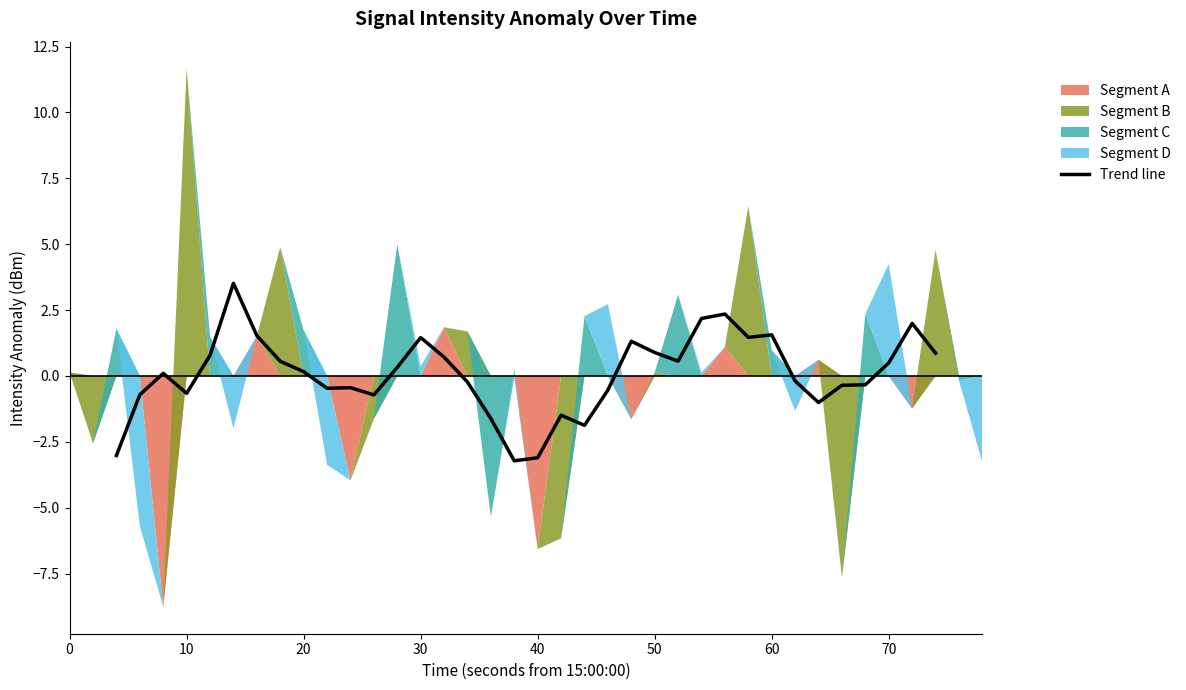

The value of Trend line at 60 is 2.6. True or false?

False